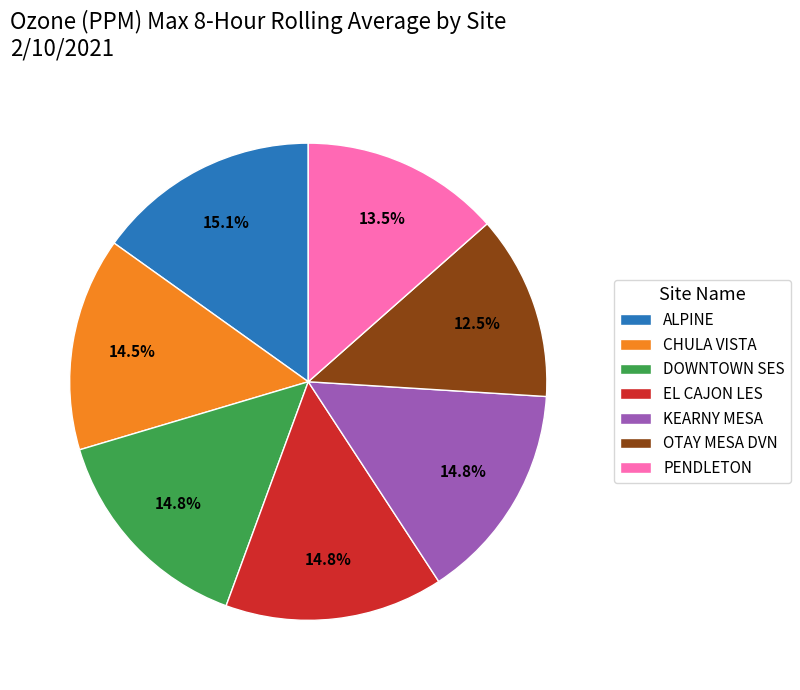

Count the number of slices in the pie.

7